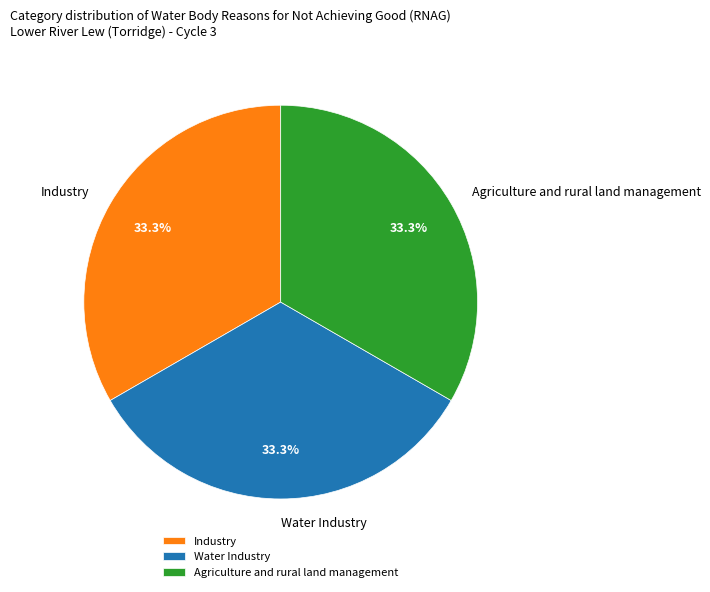

Approximately how many times larger is the value at Agriculture and rural land management compared to Industry?

1.0